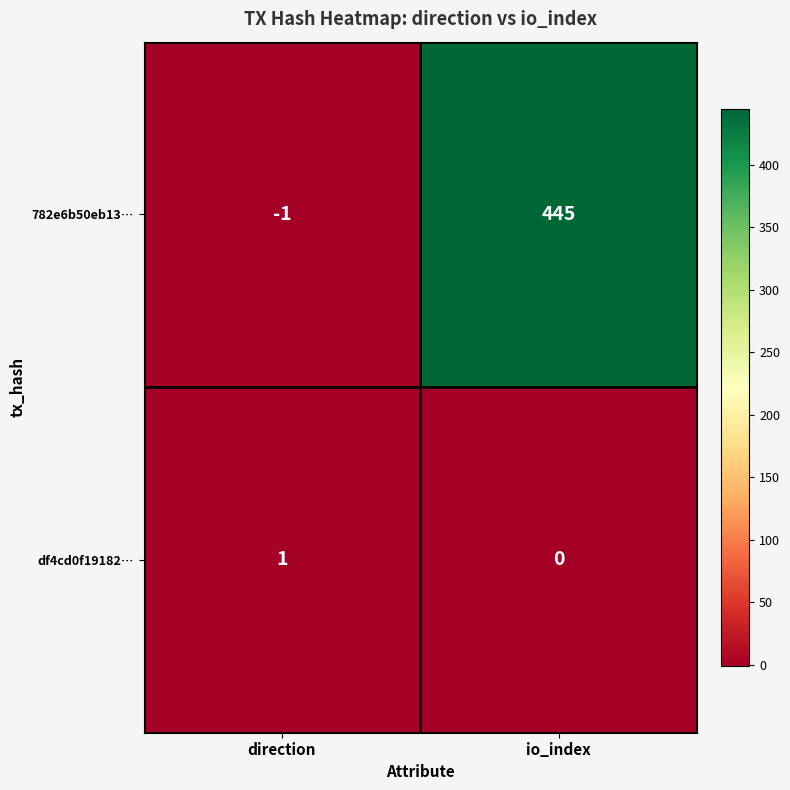

What is the spread (max minus min) of values at io_index?

445